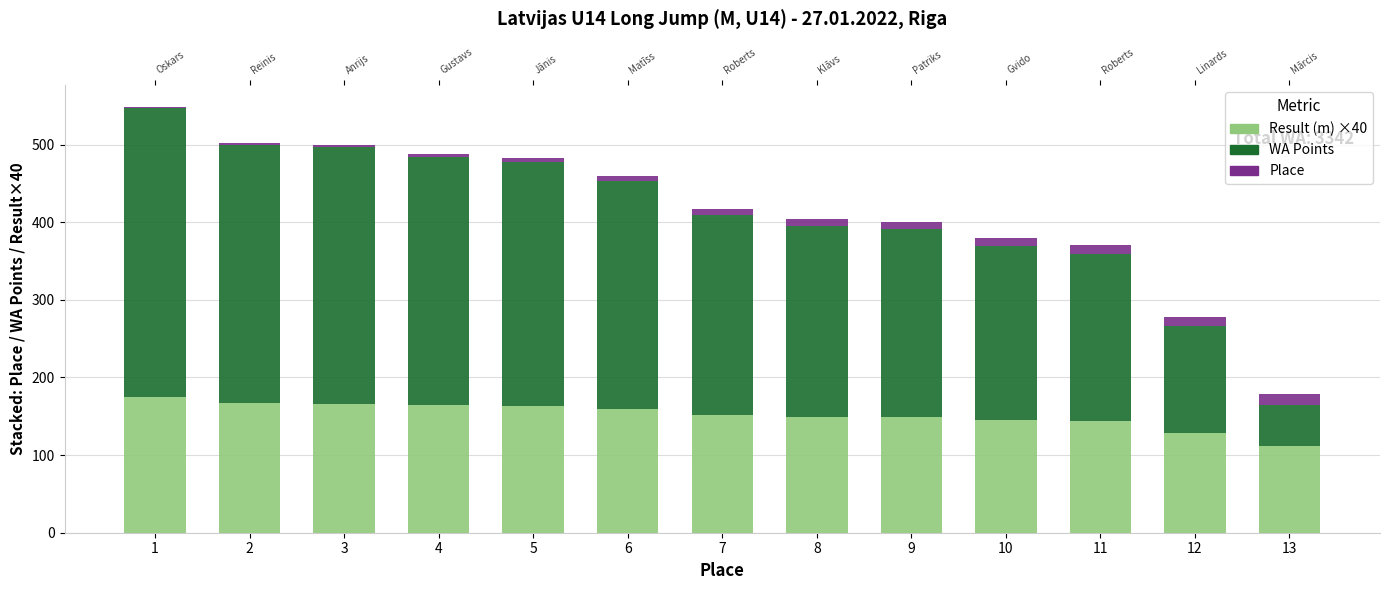

What is the value of the Place bar at the 8th from the left?

8.0